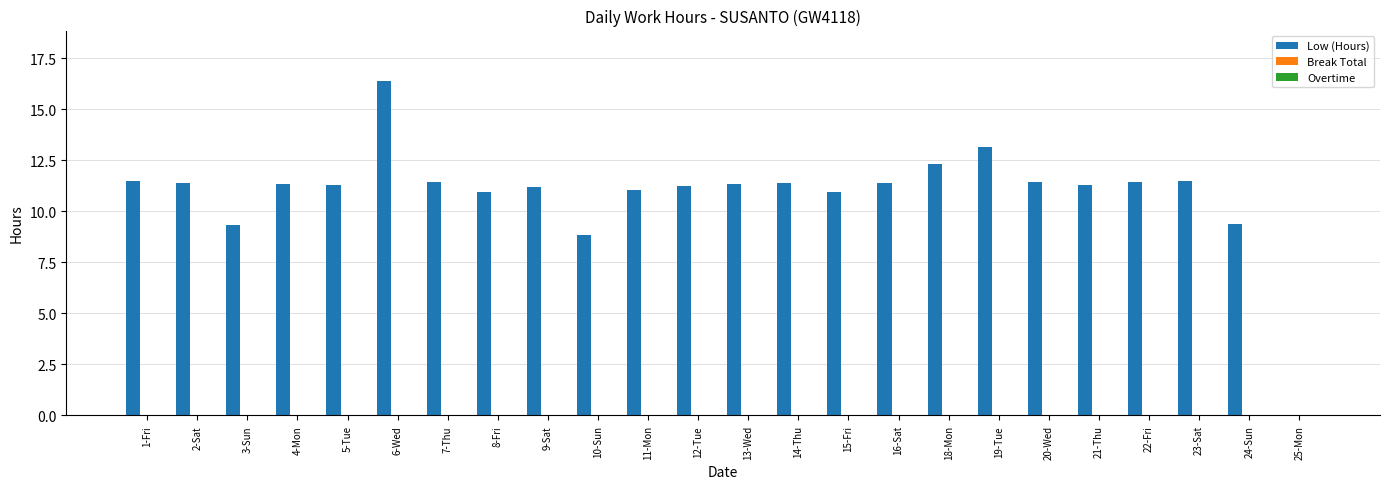

What is the sum of all values?

261.5